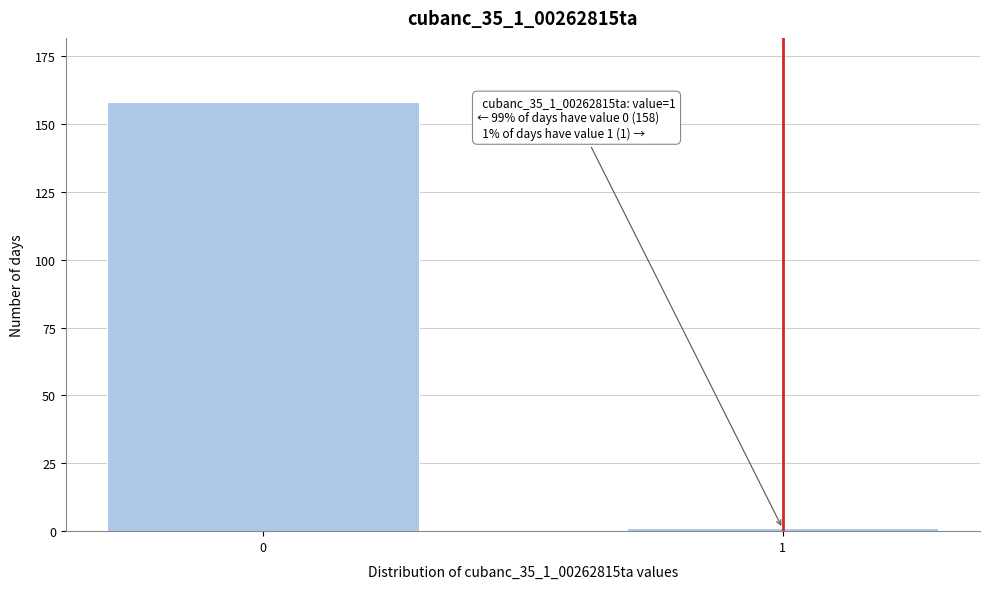

Reading right to left, extract all data points from this chart.

1=1	0=158